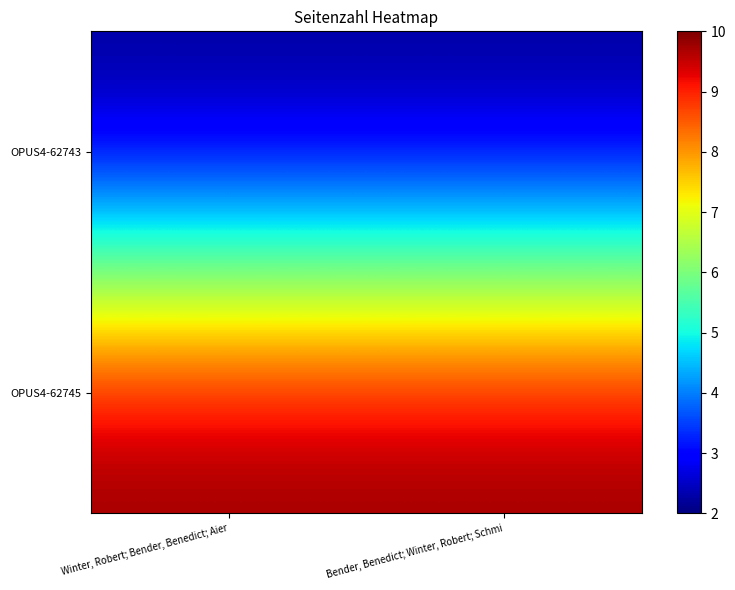

Rank the series at Bender, Benedict; Winter, Robert; Schmi from lowest to highest value.

OPUS4-62743, OPUS4-62745